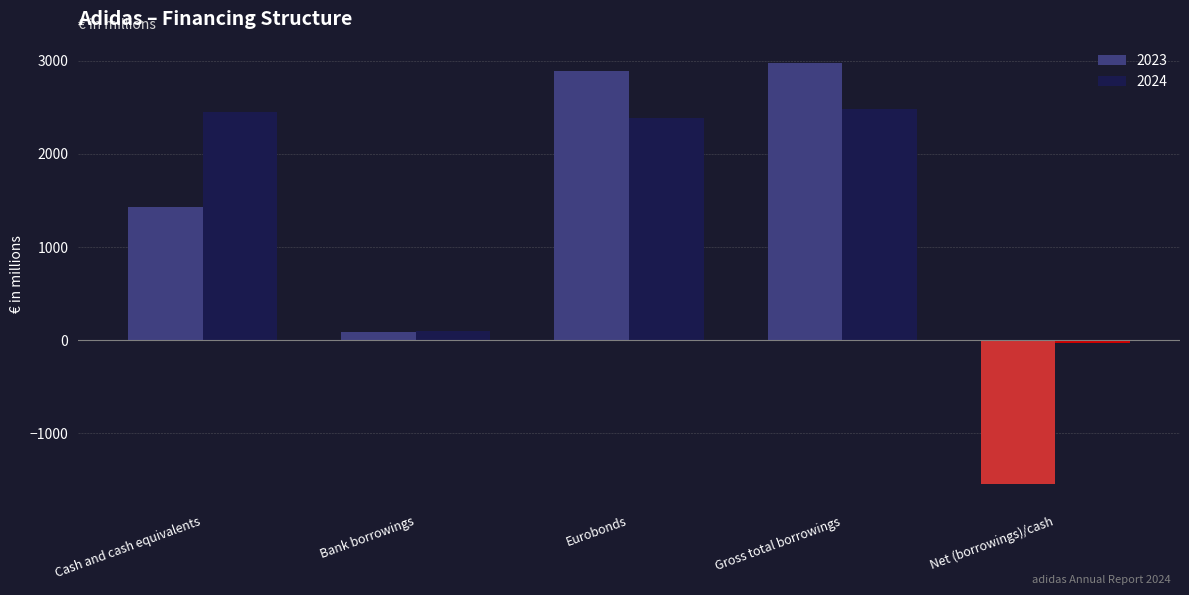

What are all the series names shown in the legend?

2023, 2024